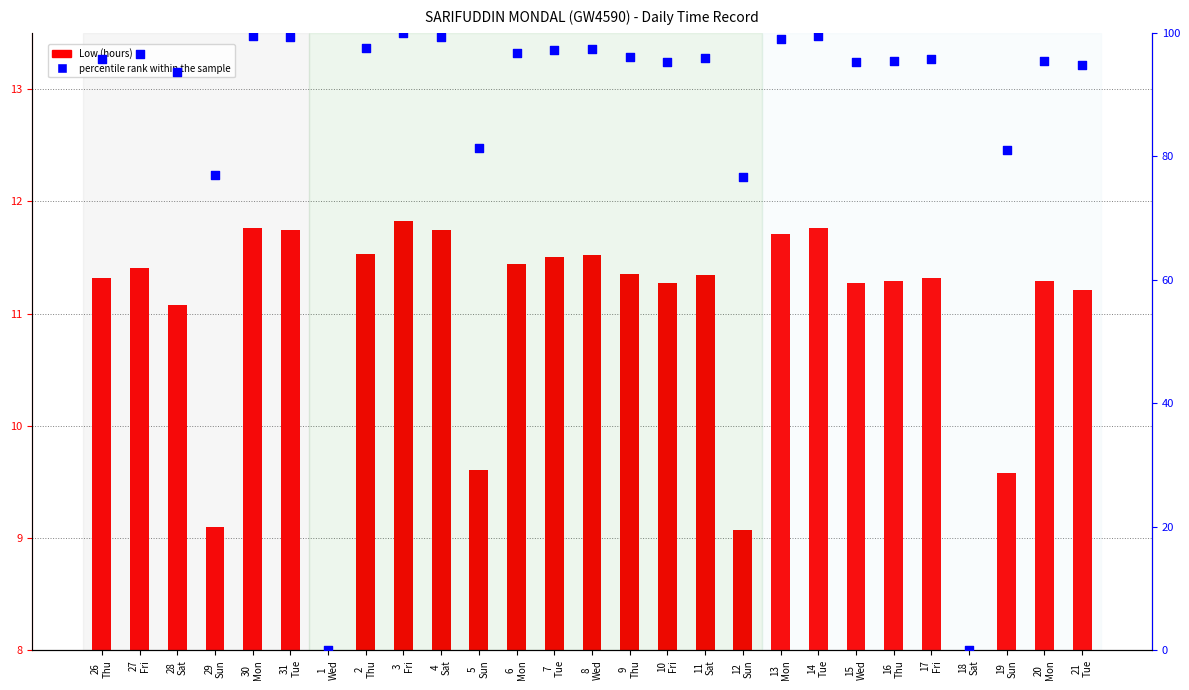

What are all the series names shown in the legend?

Low (hours), percentile rank within the sample